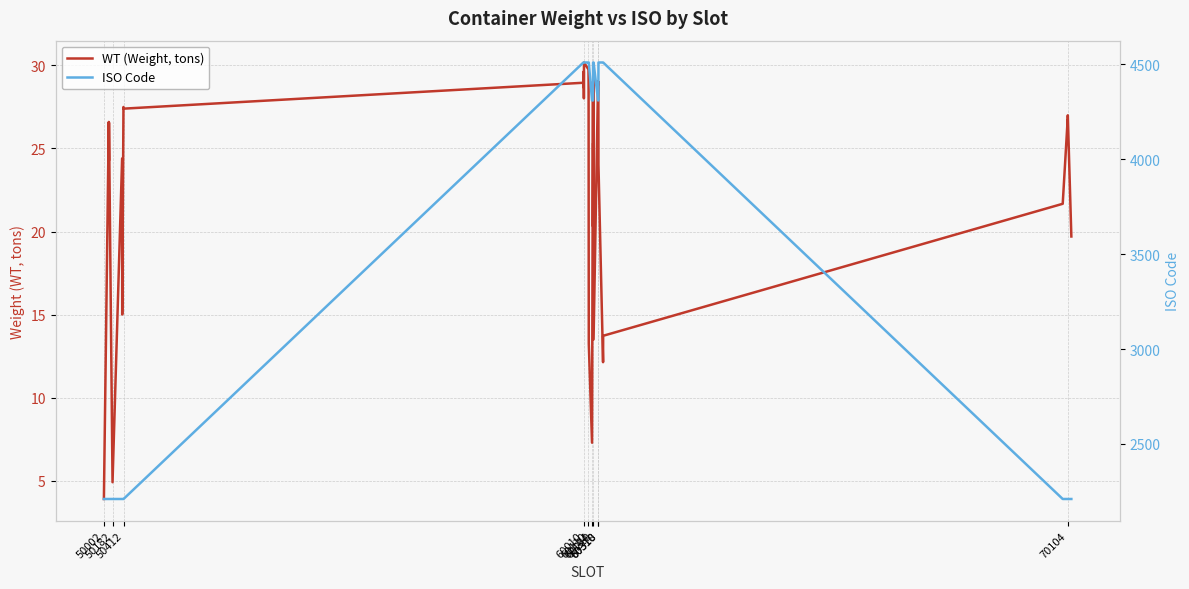

At 60310, list the series in order from largest to smallest.

ISO Code, WT (Weight, tons)